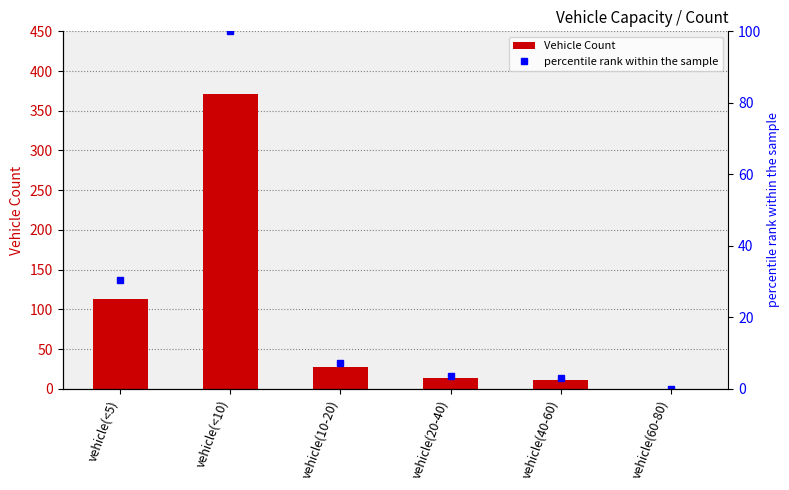

What is the difference between the maximum and second lowest values in the Vehicle Count series?

360.0